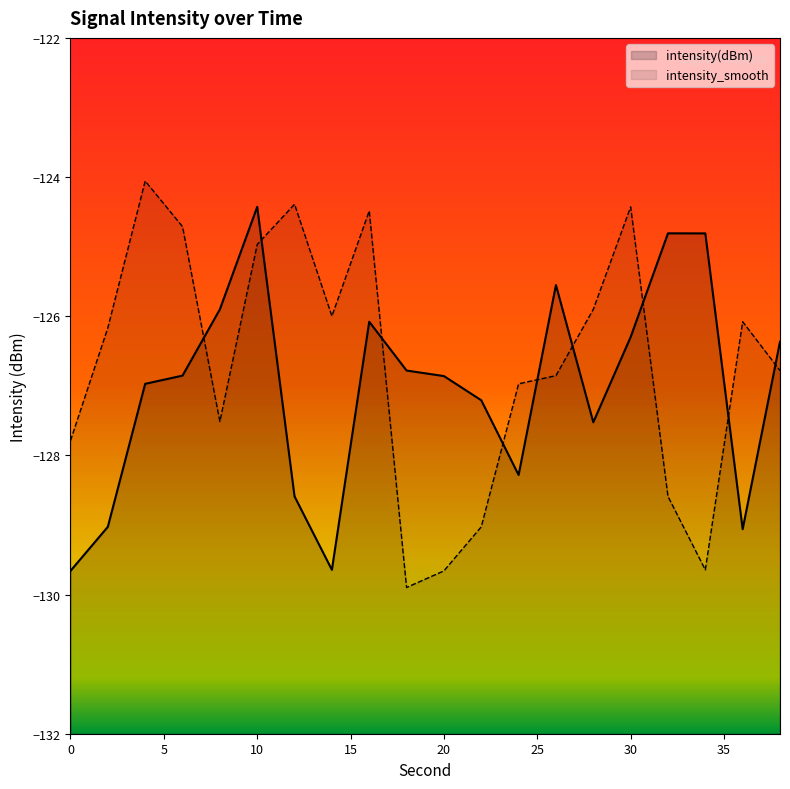

What are all the series names shown in the legend?

intensity(dBm), intensity_smooth